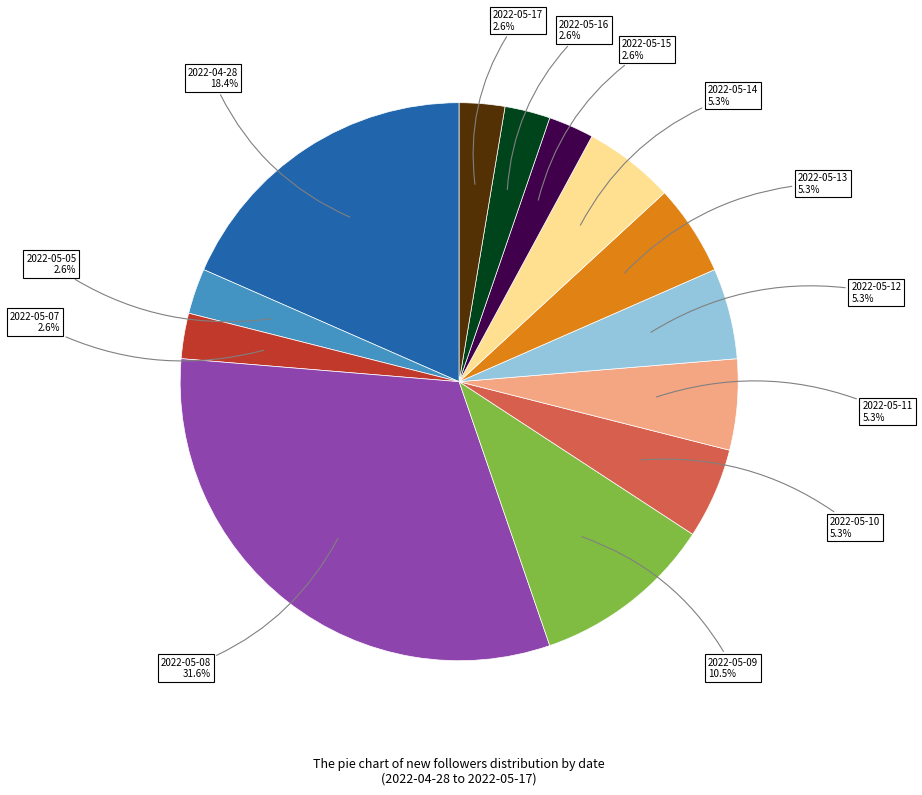

Is there any slice that represents more than half of the pie?

No